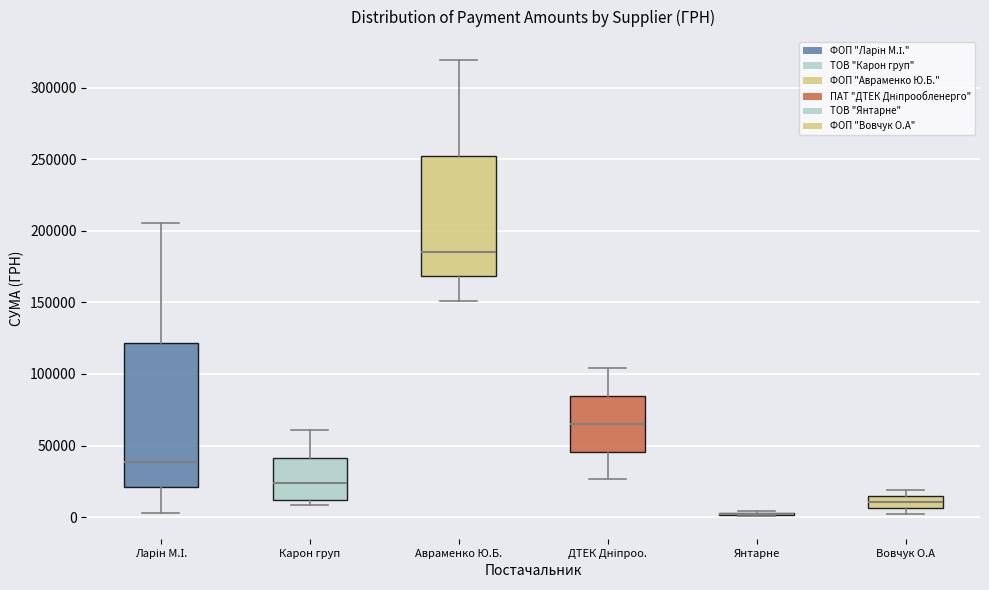

Reading left to right, read every box against the y-axis: the position of its median line, the range the box covers, and the ends of its whiskers. The values are not printed on the chart, so give them approximately, as read against the axis.

Ларін М.І.: median 40000, box 20000 to 120000, whiskers 5000 to 205000
Карон груп: median 25000, box 10000 to 40000, whiskers 10000 (just below the box's lower edge) to 60000
Авраменко Ю.Б.: median 185000, box 170000 to 250000, whiskers 150000 to 320000
ДТЕК Дніпроо.: median 65000, box 45000 to 85000, whiskers 25000 to 105000
Янтарне: box collapsed to a line at 0, whiskers 0 to 5000
Вовчук О.А: median 10000, box 5000 to 15000, whiskers 0 to 20000